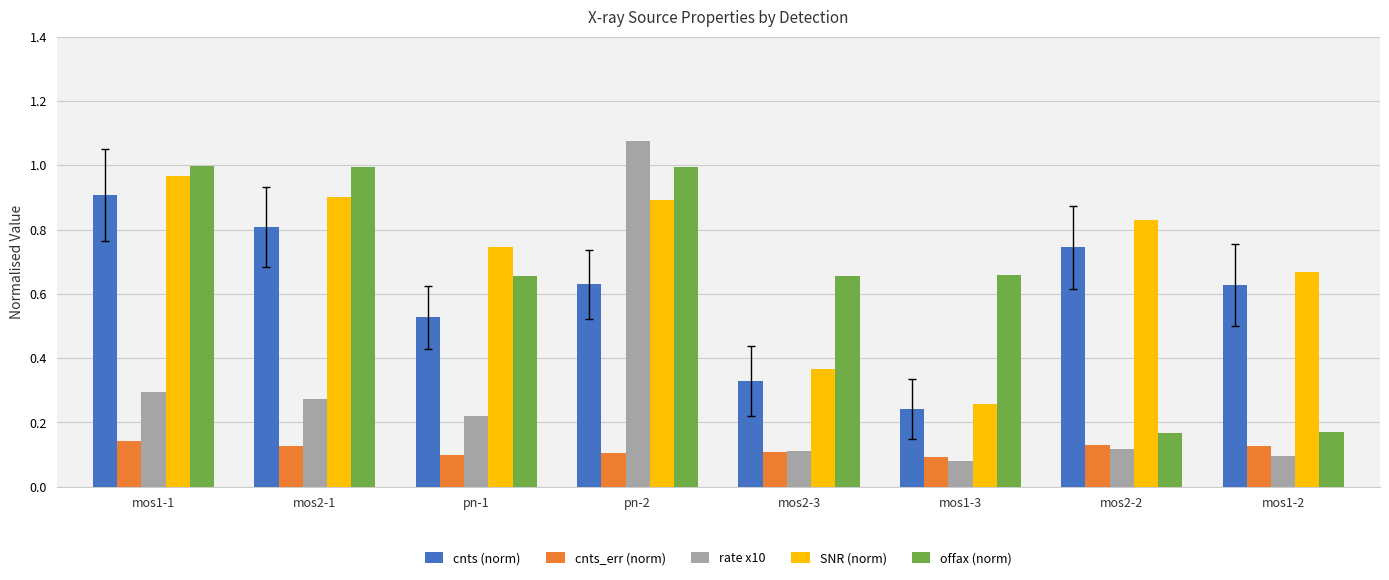

The cnts_err (norm) series shows 0.2 at mos1-1. True or false?

False